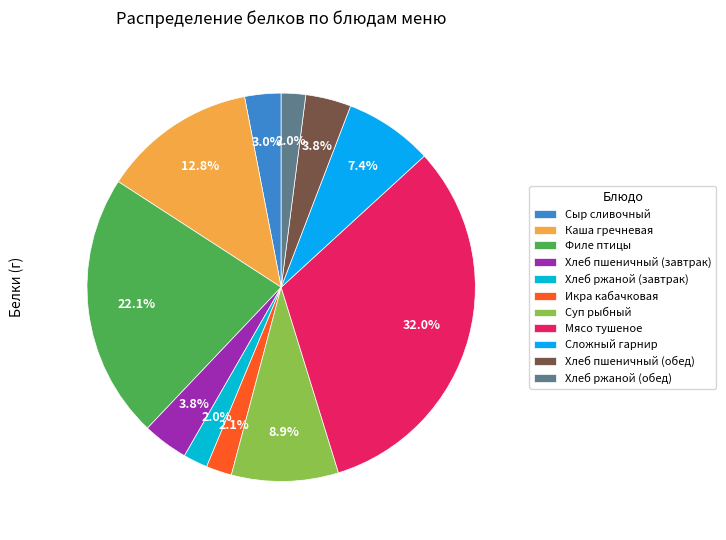

How many slices are in this pie chart?

11